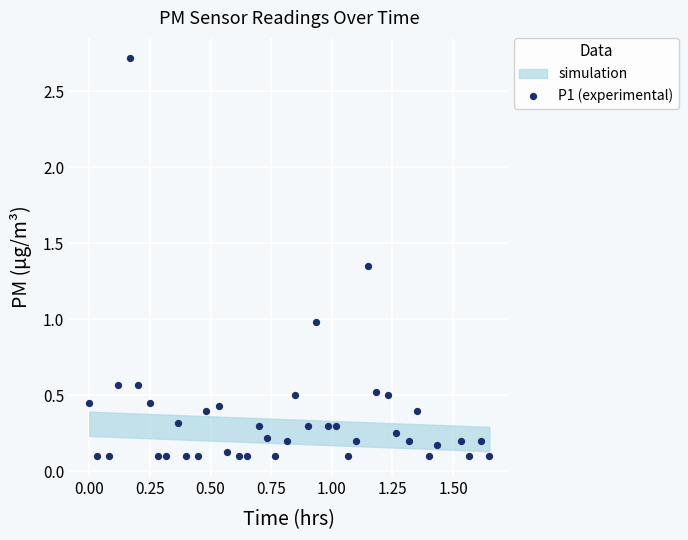

What is the range of Y values (max minus min)?

2.6